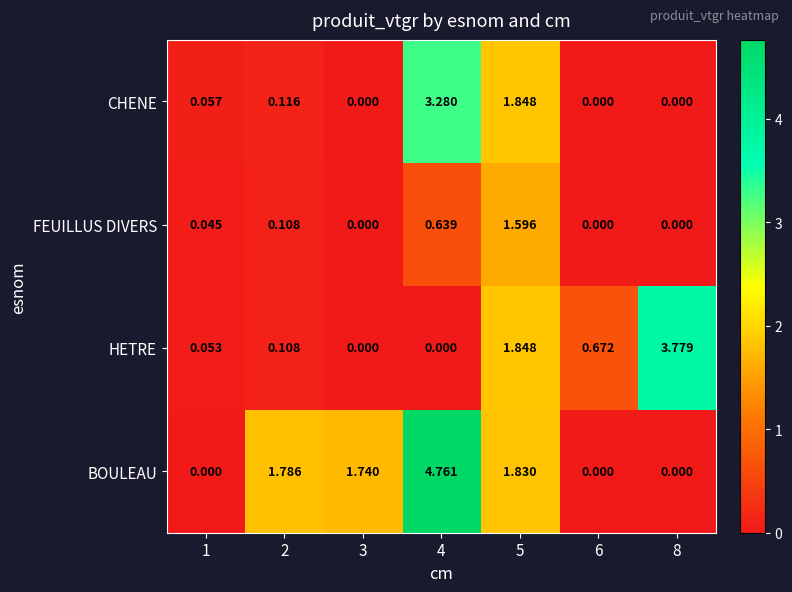

List the series in order of their peak value, lowest first.

FEUILLUS DIVERS, CHENE, HETRE, BOULEAU